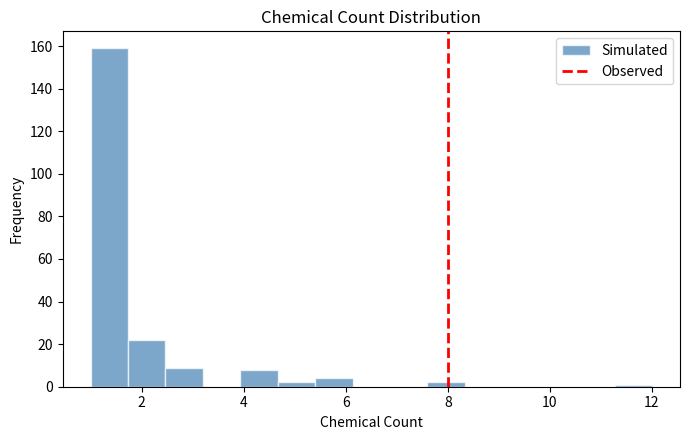

Read against the x-axis, roughly where is the centre of the tallest bar?

1.4